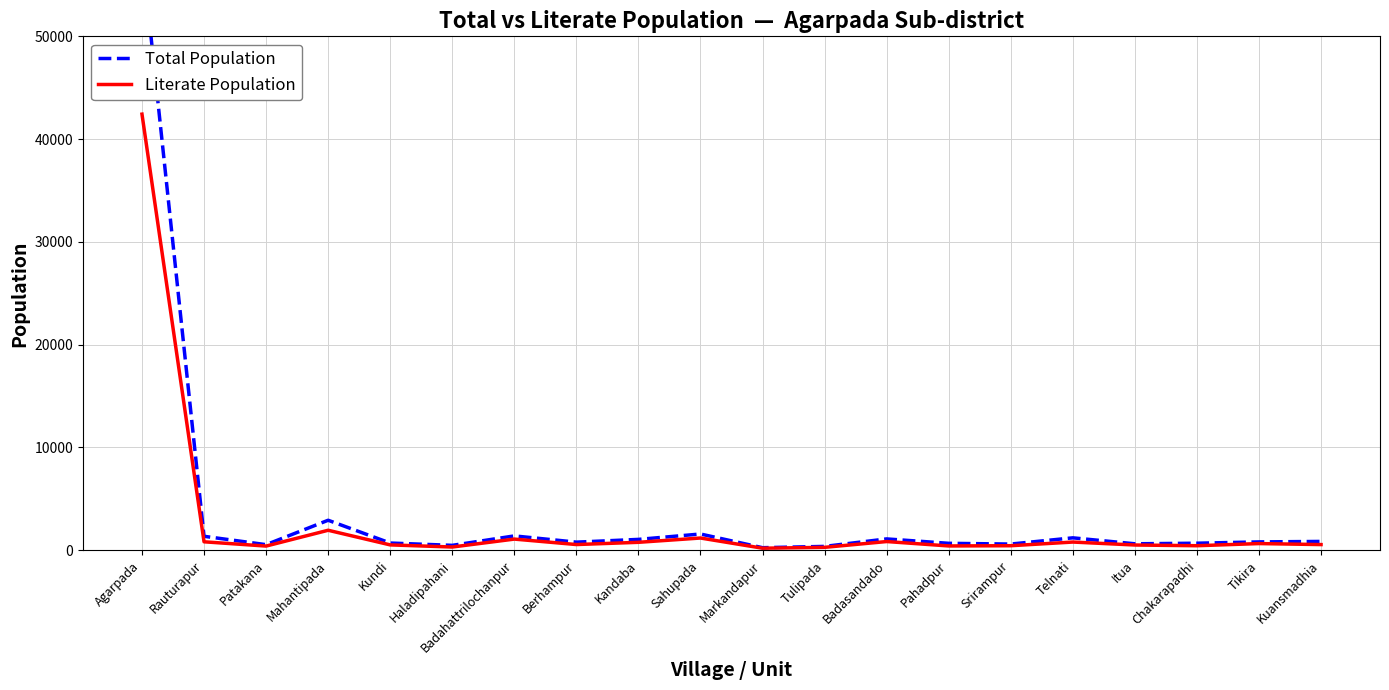

At how many categories does at least one series exceed 46674?

1